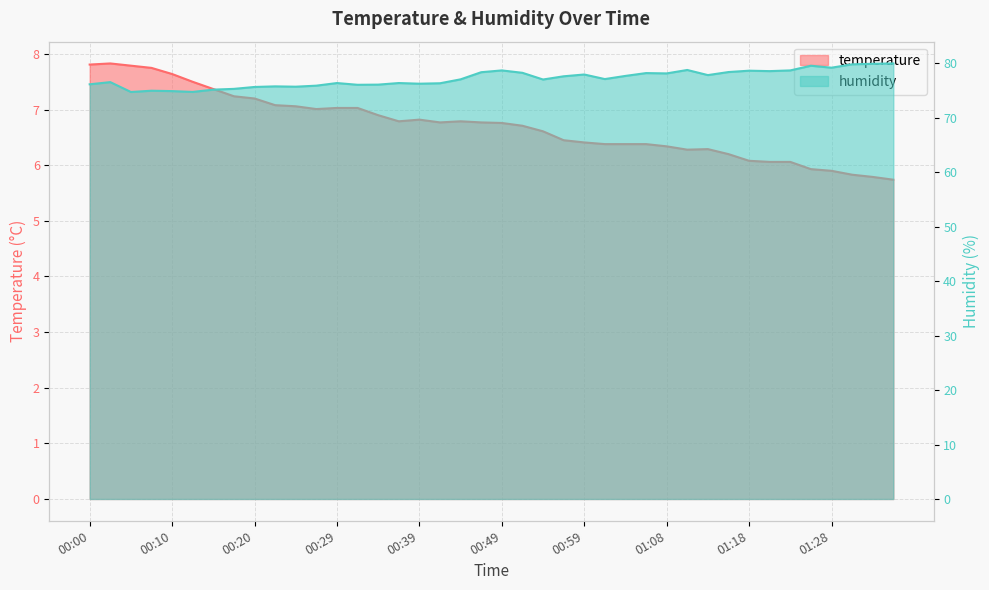

Is the value of humidity at 00:46 greater than the value of temperature at 00:02?

Yes